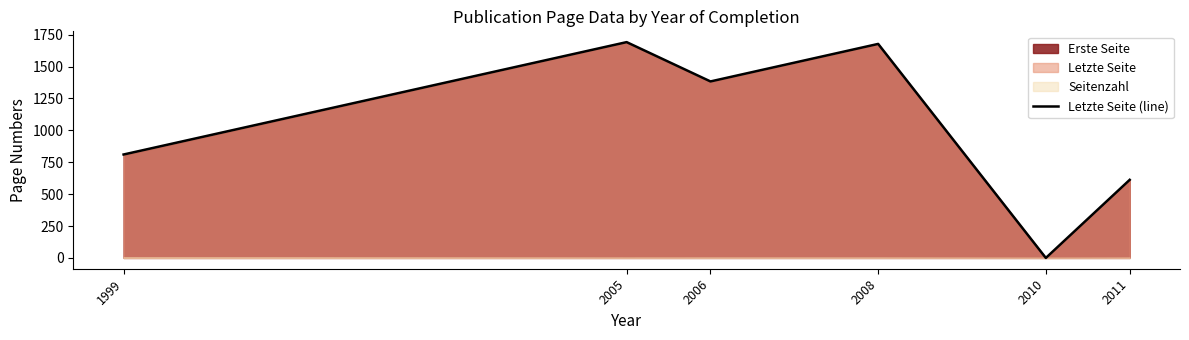

Which category has the highest value across all series?

2005